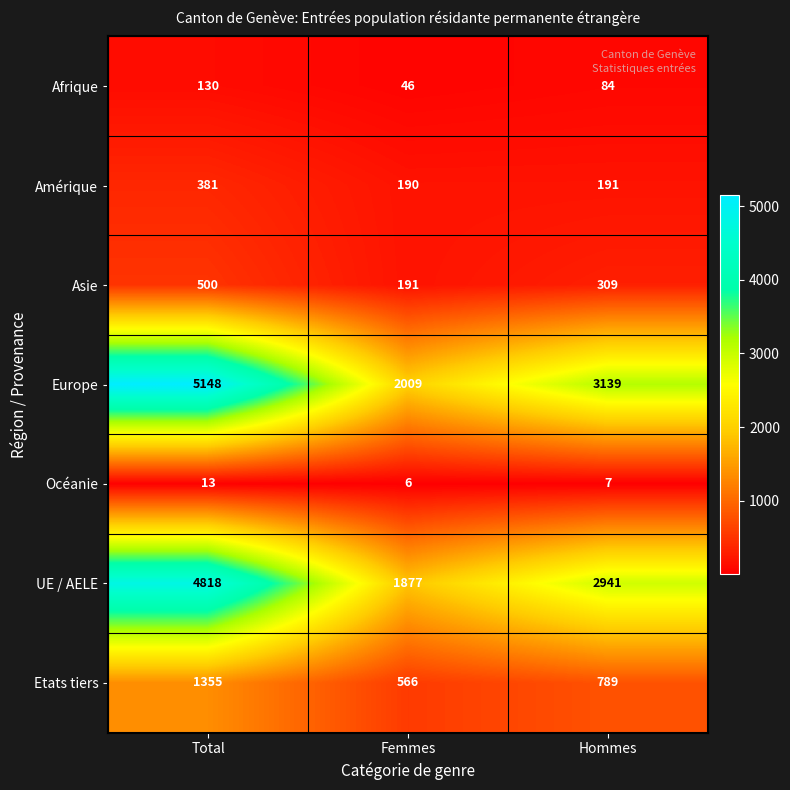

Which series changed the most between Total and Hommes?

Europe